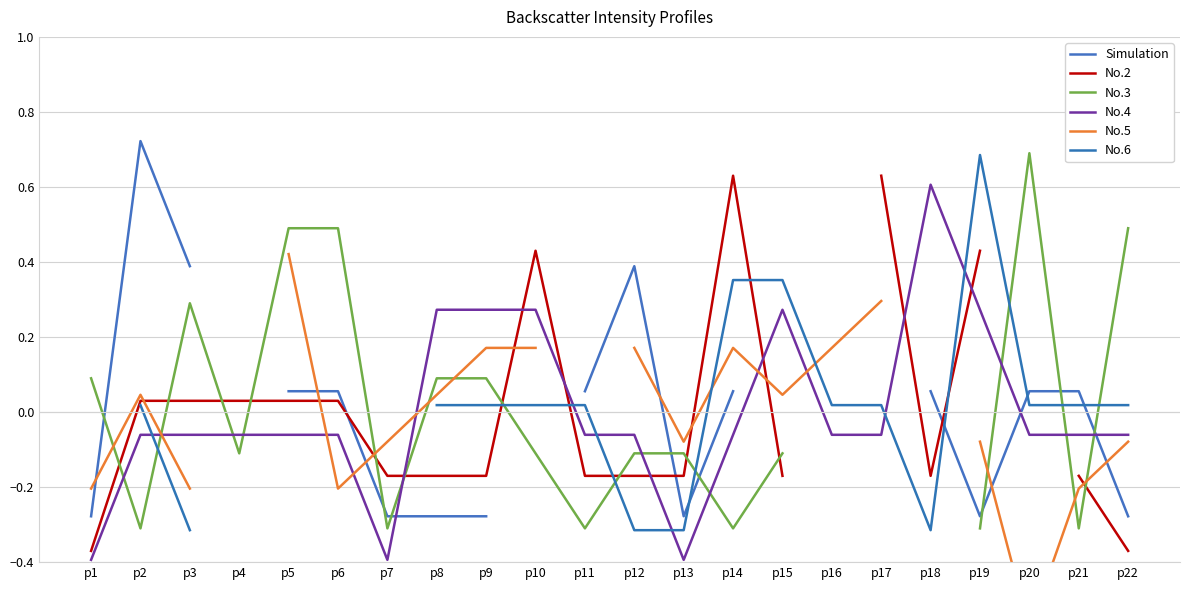

List the series in order of their overall mean, highest first.

Simulation, No.2, No.3, No.4, No.5, No.6